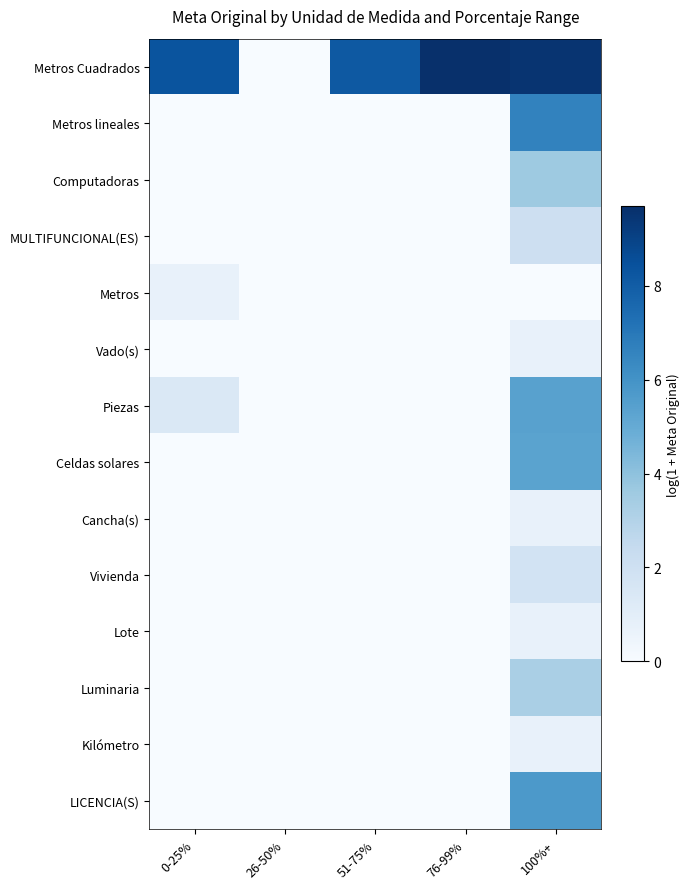

At which category is the sum across all series the highest?

100%+